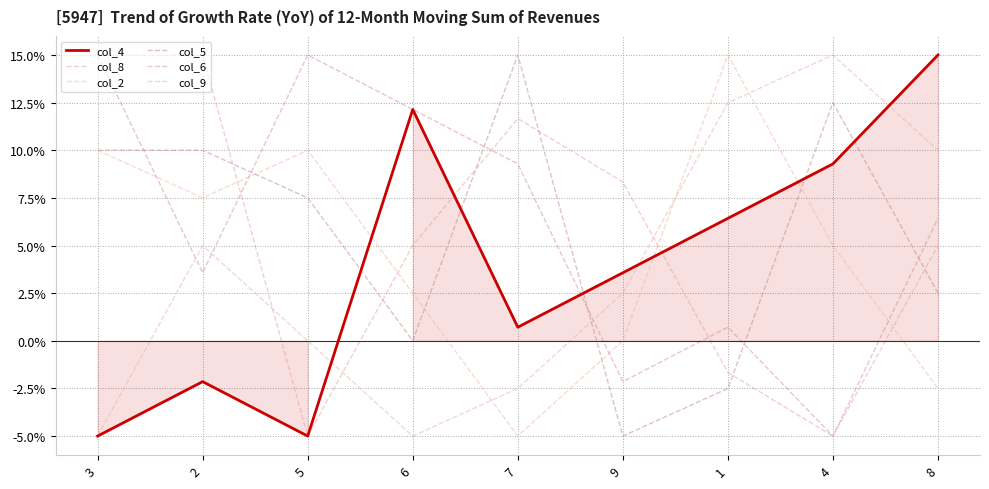

What is the difference between the second highest and minimum values in the col_2 series?

0.2